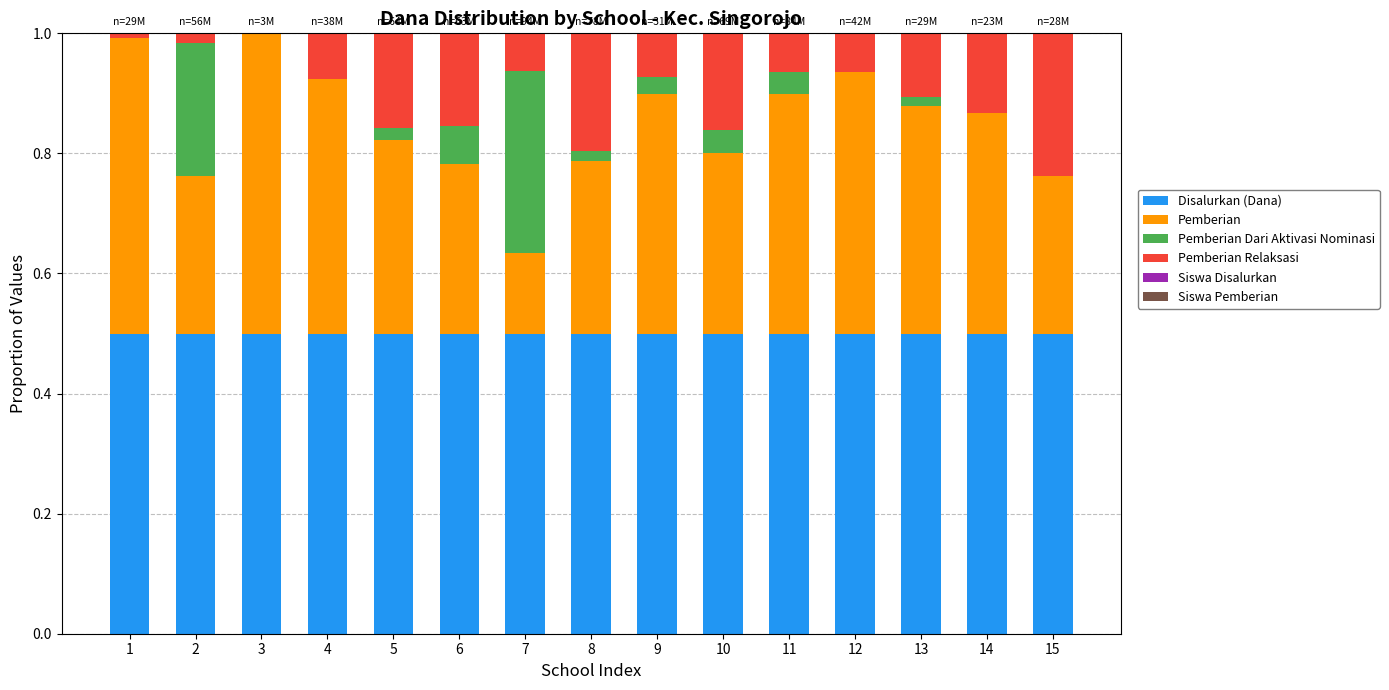

Count the number of categories in the chart.

15